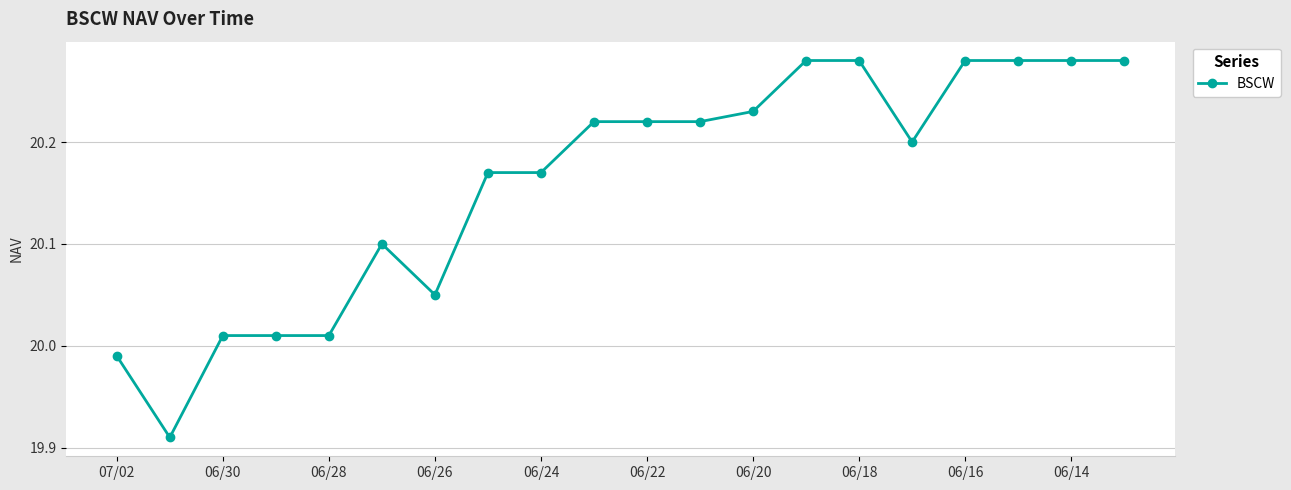

What is the difference between the maximum and second lowest values?

0.3